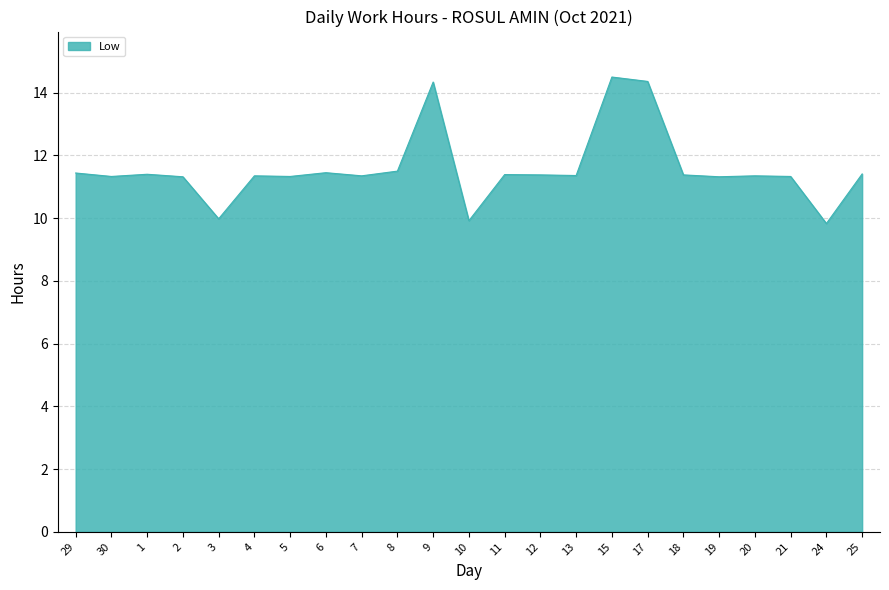

What is the maximum value shown in the chart?

14.5